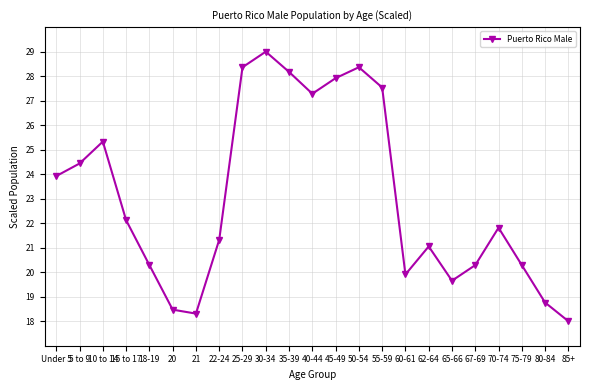

Is it true that the value at 75-79 is 7.5?

False